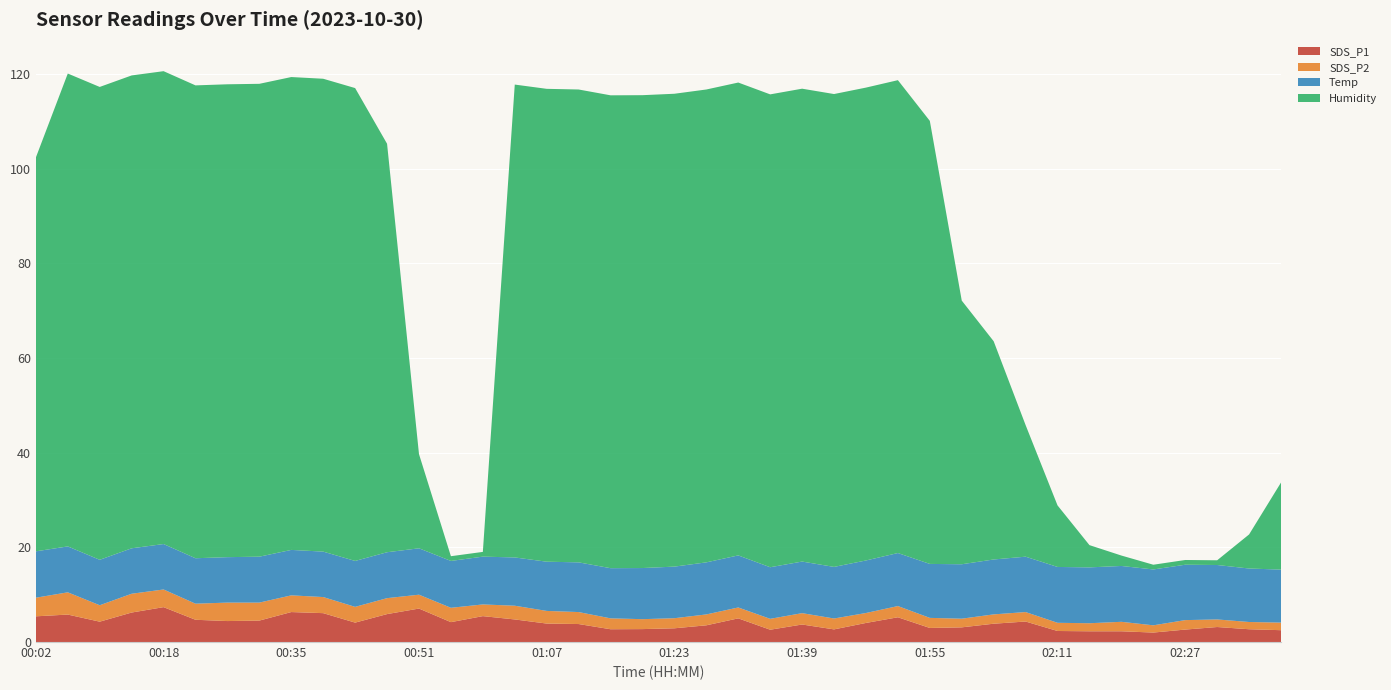

Reading left to right, extract all data points from this chart.

SDS_P1: 5.4	5.8	4.3	6.2	7.4	4.7	4.4	4.5	6.3	6.1	4.1	5.9	7.1	4.2	5.5	4.8	3.9	3.8	2.7	2.7	2.9	3.5	5.0	2.6	3.7	2.7	4.0	5.2	3.0	3.1	3.9	4.3	2.3	2.3	2.3	2.0	2.6	3.2	2.7	2.5
SDS_P2: 3.9	4.7	3.5	4.0	3.7	3.4	3.9	3.8	3.5	3.4	3.3	3.4	2.9	3.0	2.5	2.9	2.7	2.5	2.3	2.1	2.1	2.3	2.3	2.3	2.4	2.3	2.1	2.4	2.1	1.8	2.0	2.0	1.7	1.7	2.0	1.5	2.0	1.6	1.5	1.6
Temp: 9.8	9.7	9.6	9.6	9.6	9.6	9.6	9.7	9.6	9.6	9.7	9.7	9.8	9.9	10.1	10.2	10.4	10.5	10.6	10.8	10.9	11.0	11.0	10.9	10.9	10.9	11.1	11.2	11.4	11.5	11.6	11.7	11.8	11.8	11.8	11.8	11.7	11.5	11.3	11.2
Humidity: 83.2	99.9	99.9	99.9	99.9	99.9	99.9	99.9	99.9	99.9	99.9	86.3	19.9	1.0	1.0	99.9	99.9	99.9	99.9	99.9	99.9	99.9	99.9	99.9	99.9	99.9	99.9	99.9	93.6	55.7	46.1	27.8	13.0	4.7	2.2	1.0	1.0	1.0	7.2	18.4